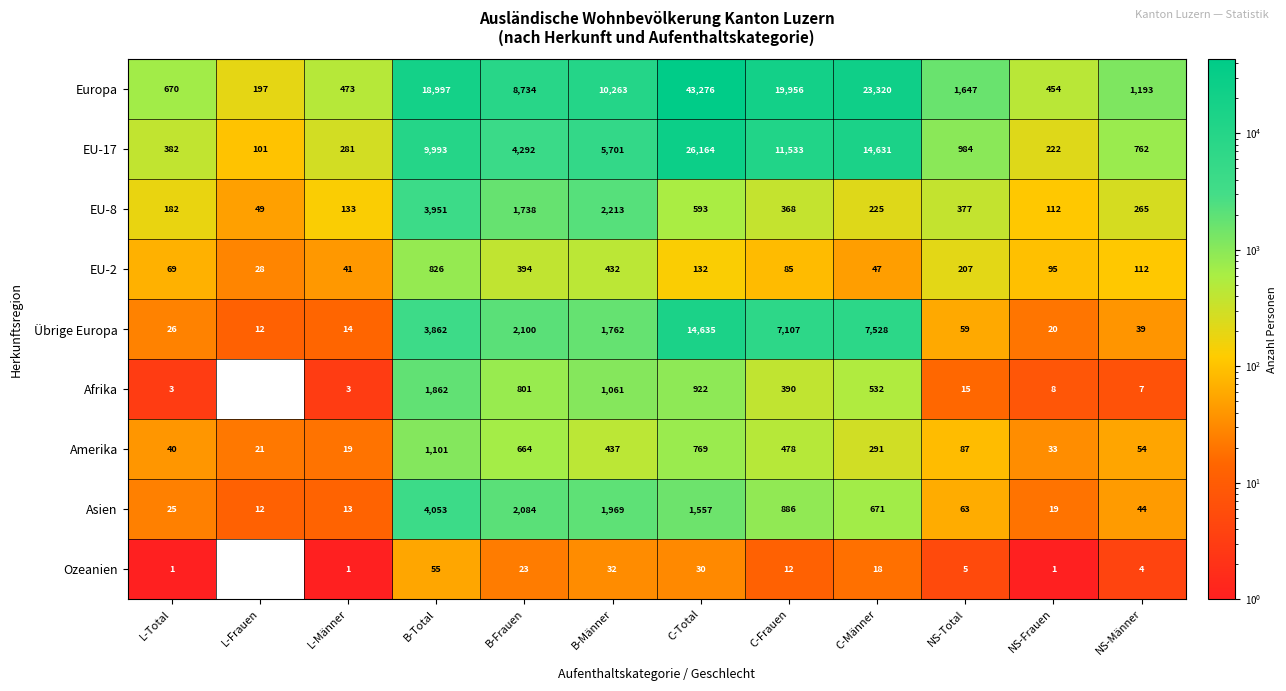

How many data points in Übrige Europa are less than 1762?

6